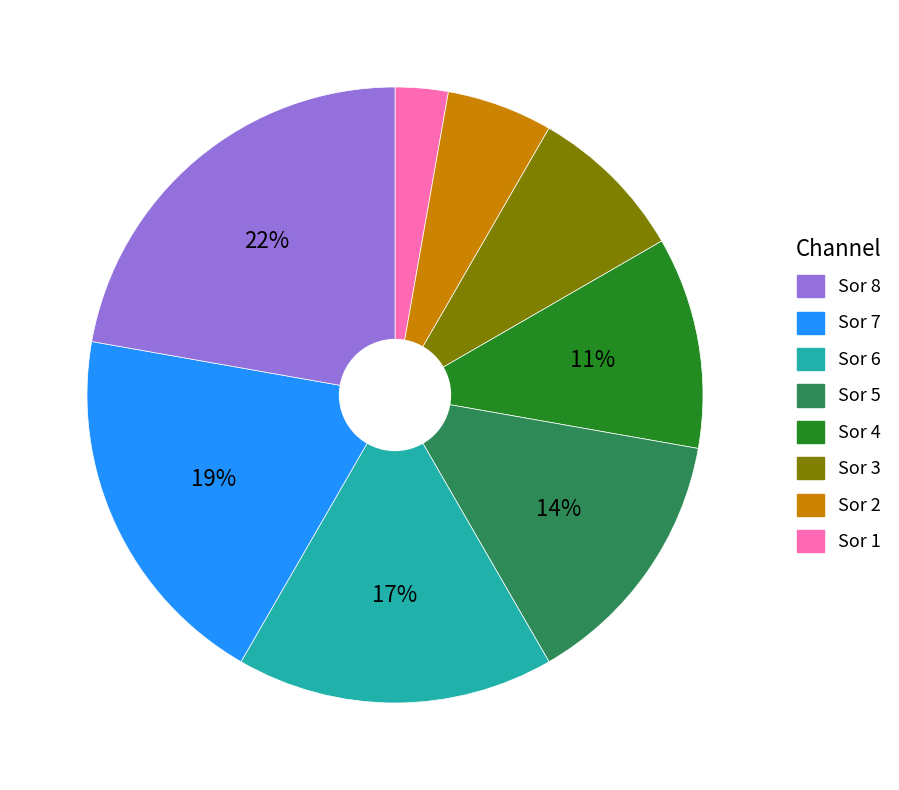

Does any single category account for the majority?

No